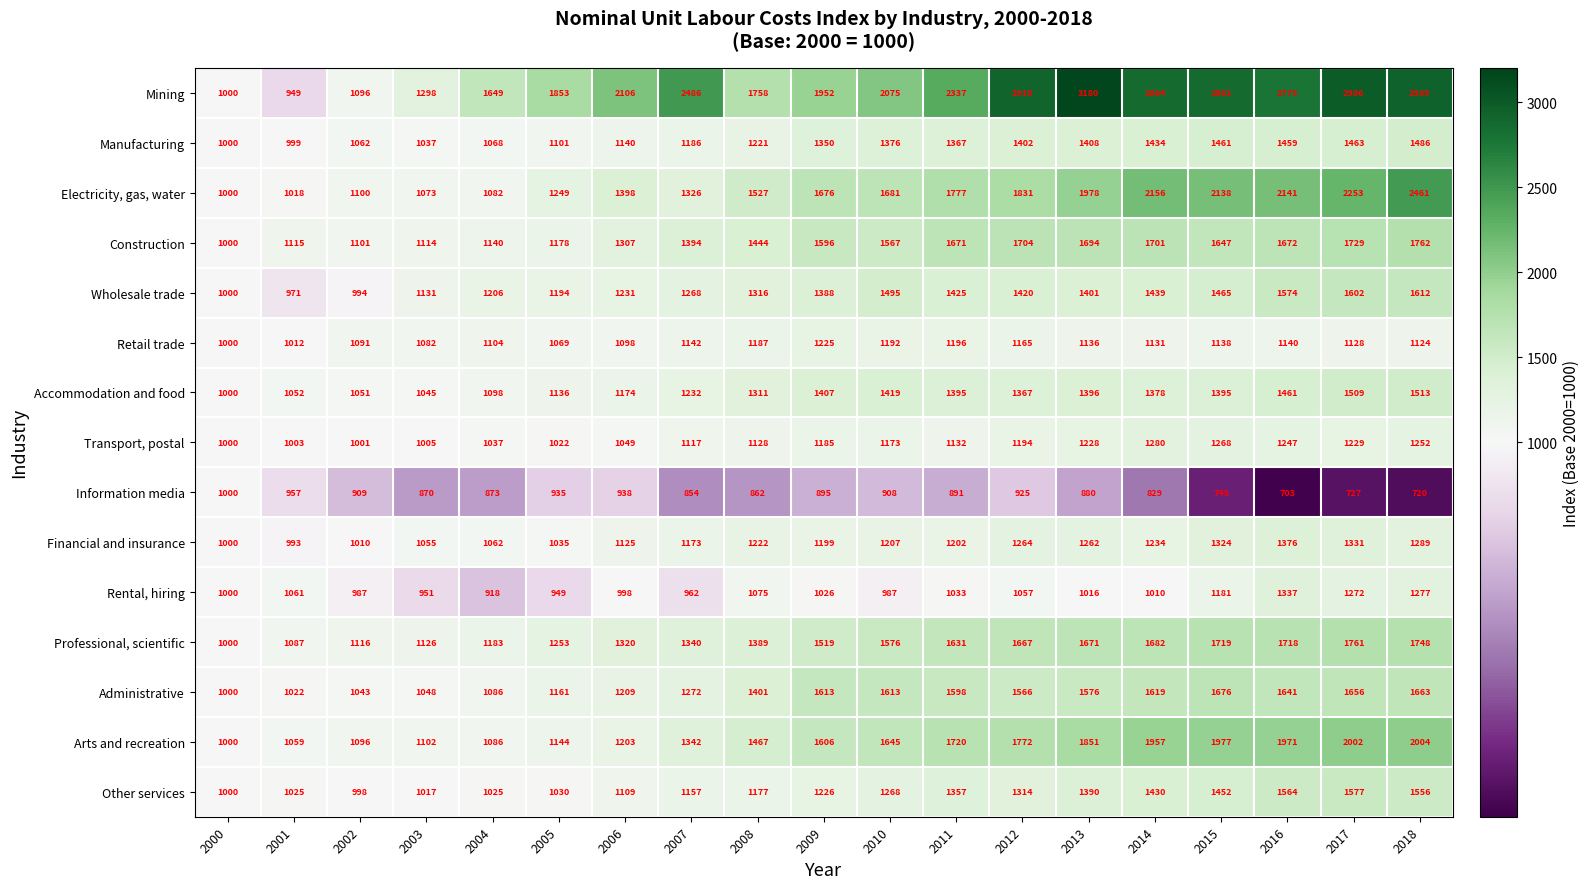

What is the spread (max minus min) of values at 2015?

2117